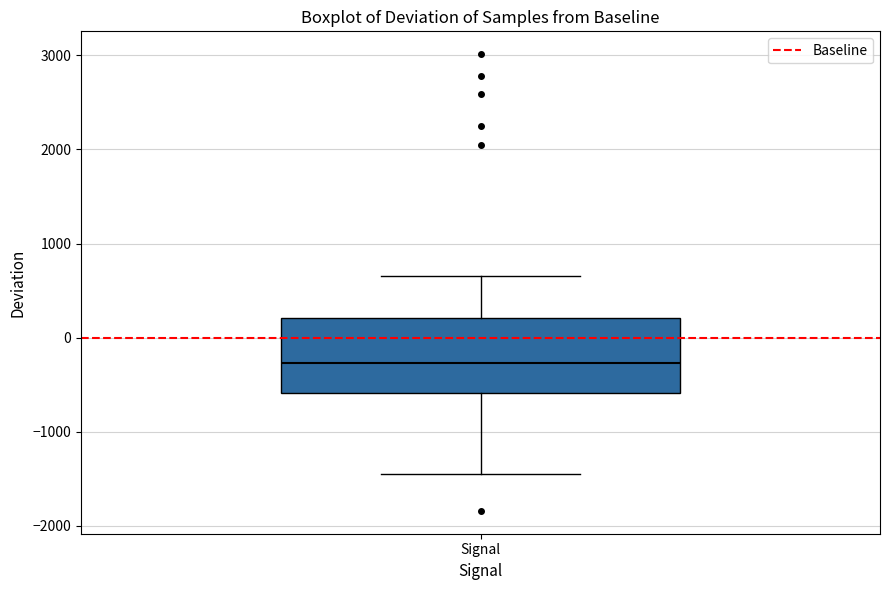

Transcribe this box plot: give where the median line is, the range the box spans, and where the two whiskers end, as read against the y-axis. The values are not printed on the chart, so give them approximately, as read against the axis.

median -300, box -600 to 200, whiskers -1500 to 700